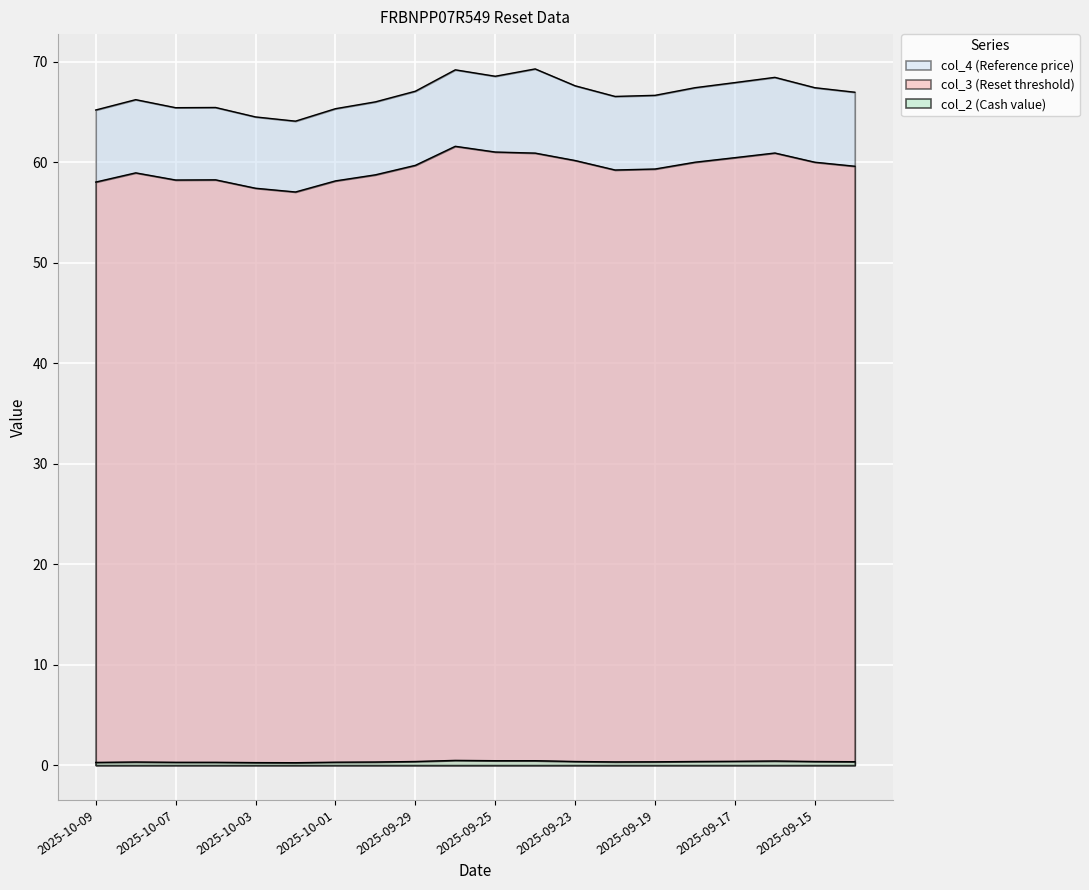

At which category does the chart reach its minimum across all series?

2025-10-02